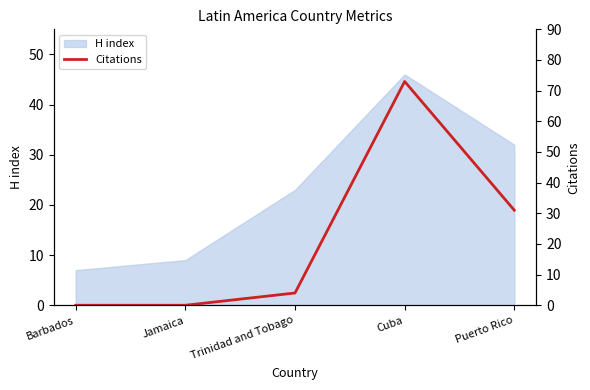

What is the sum of all values?

108